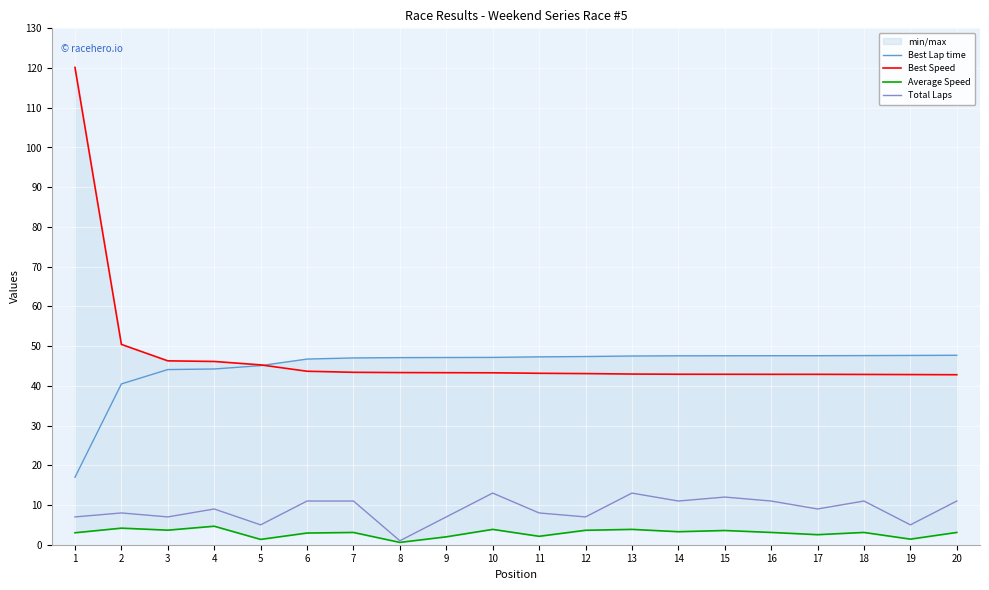

Rank the series by their maximum value, from highest to lowest.

Best Speed, Best Lap time, Total Laps, Average Speed